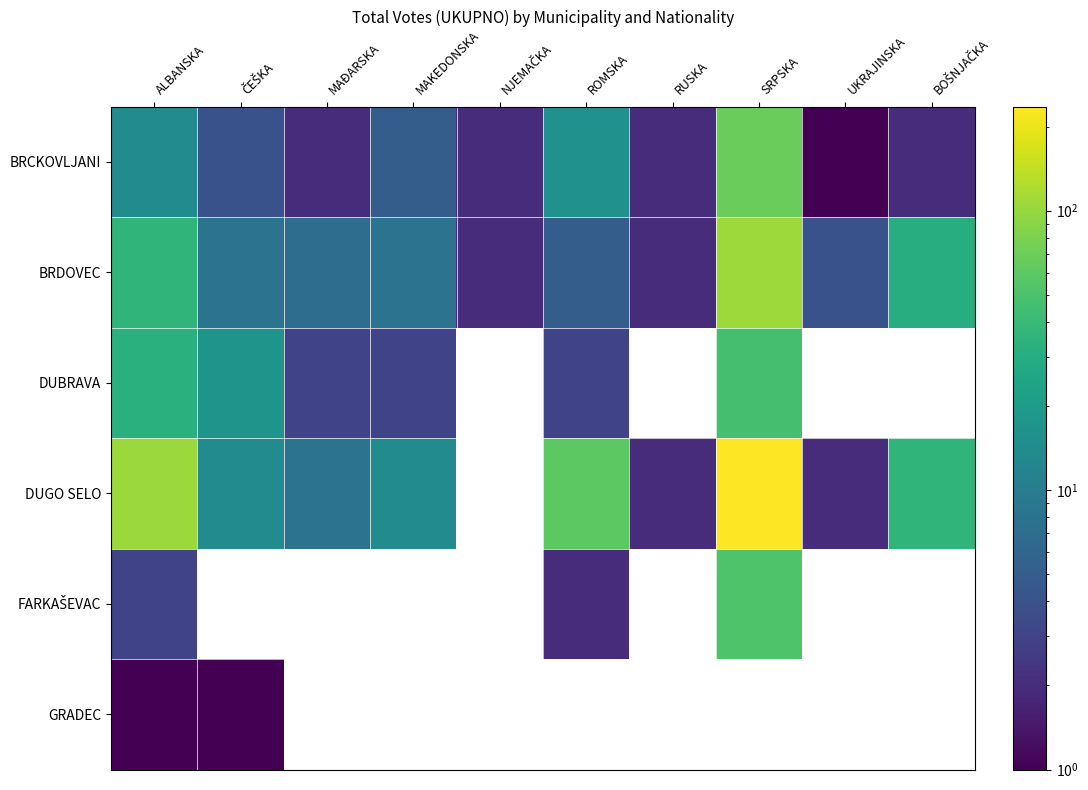

Count the number of data series in this chart.

6